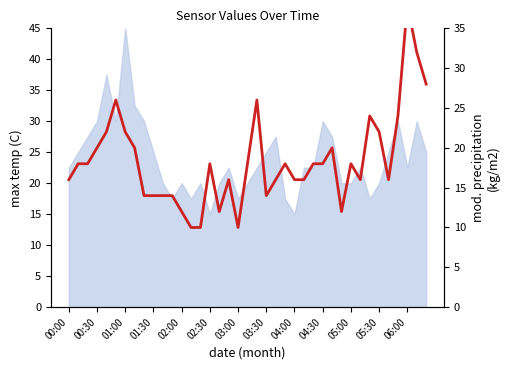

How many interior local valleys (lower than both neighbors) does the data have?

6